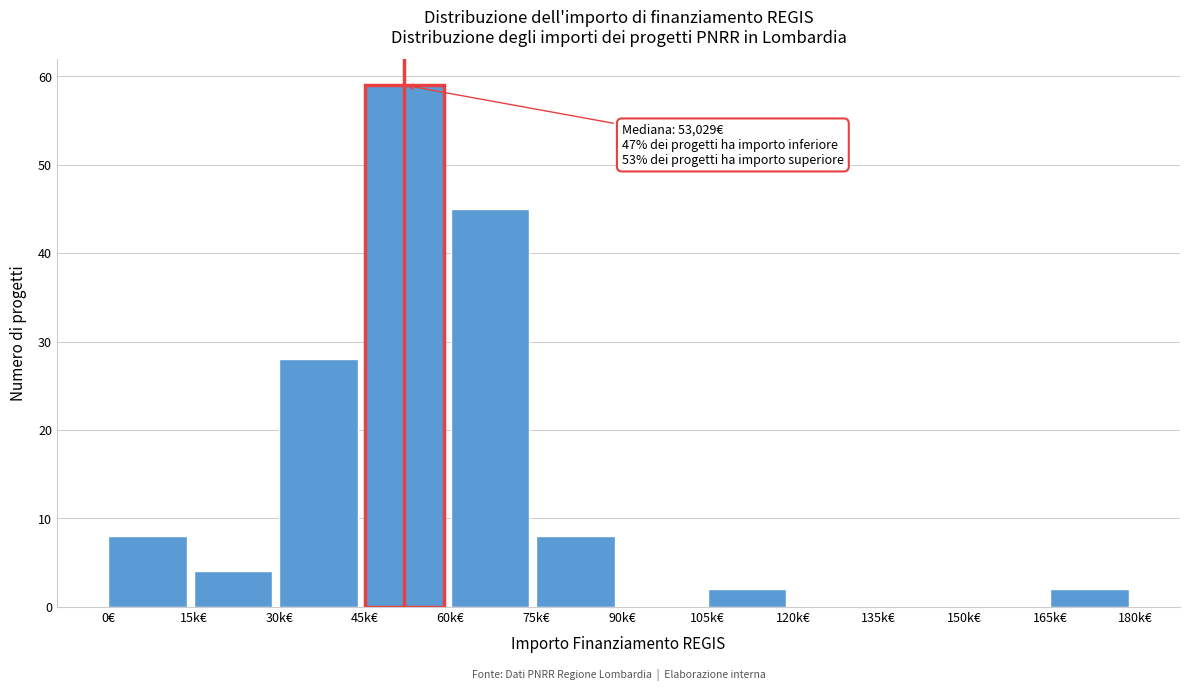

Reading right to left, extract all data points from this chart.

165k€=2	150k€=0	135k€=0	120k€=0	105k€=2	90k€=0	75k€=8	60k€=45	45k€=59	30k€=28	15k€=4	0€=8